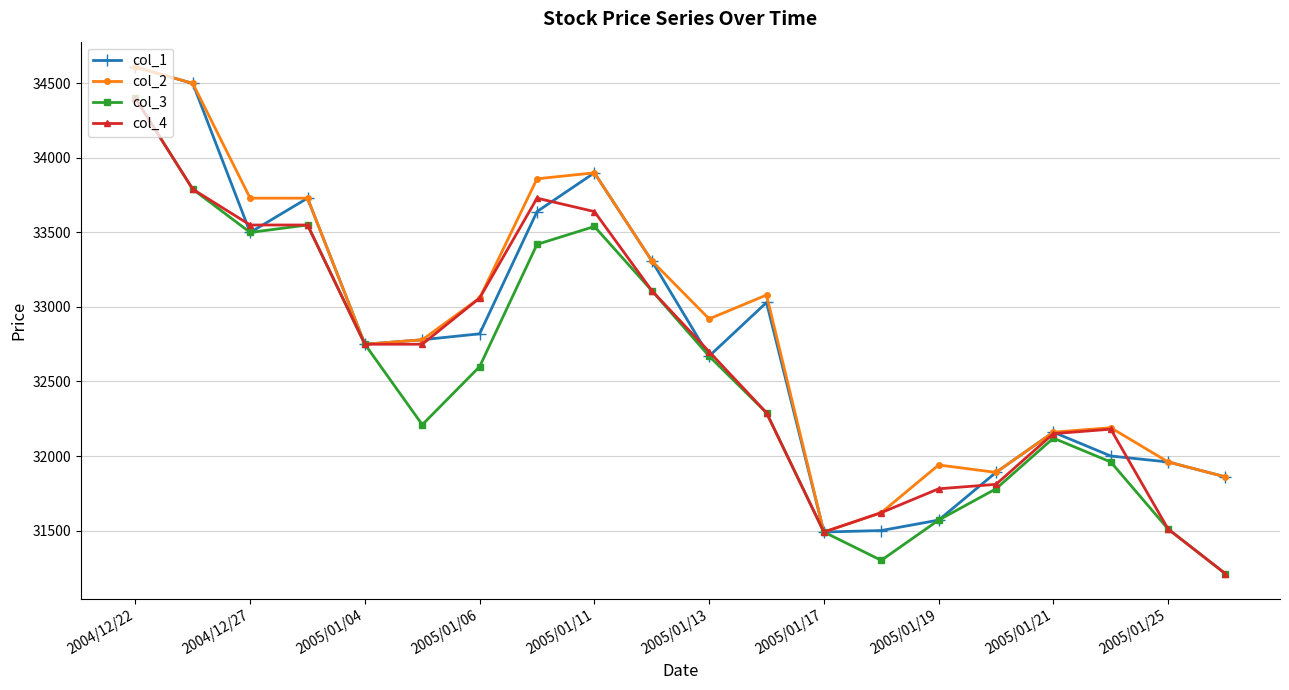

Rank the series by their average value, from lowest to highest.

col_3, col_4, col_1, col_2